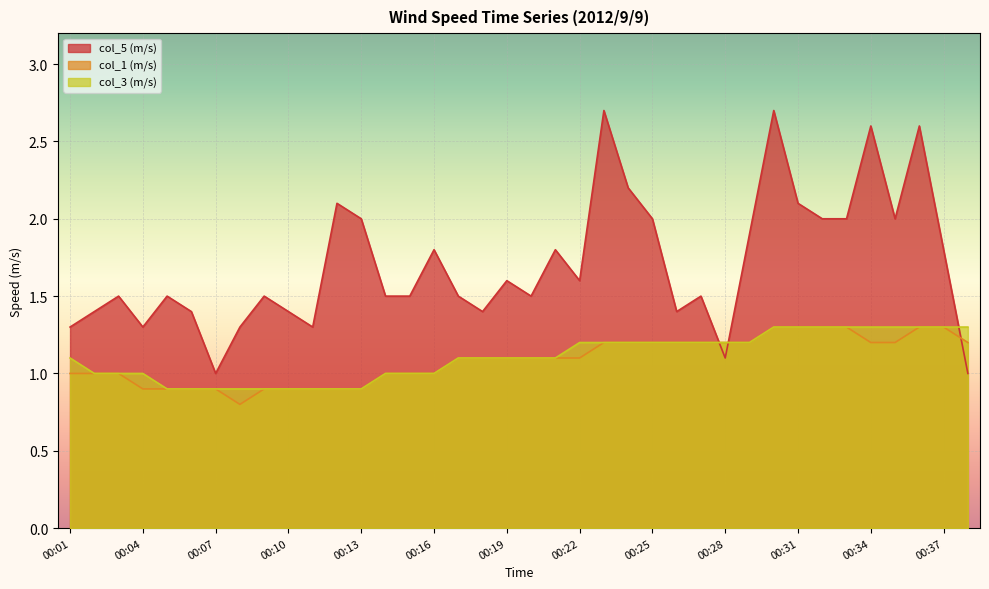

What are all the series names shown in the legend?

col_5 (m/s), col_1 (m/s), col_3 (m/s)